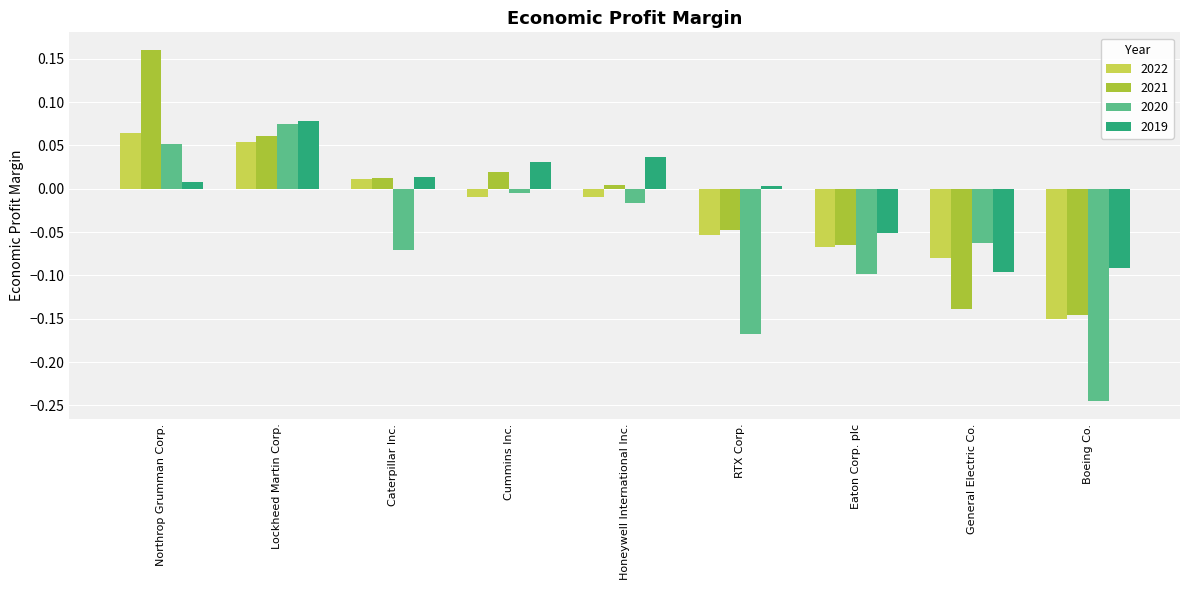

Which label corresponds to the largest value in the chart?

Northrop Grumman Corp.